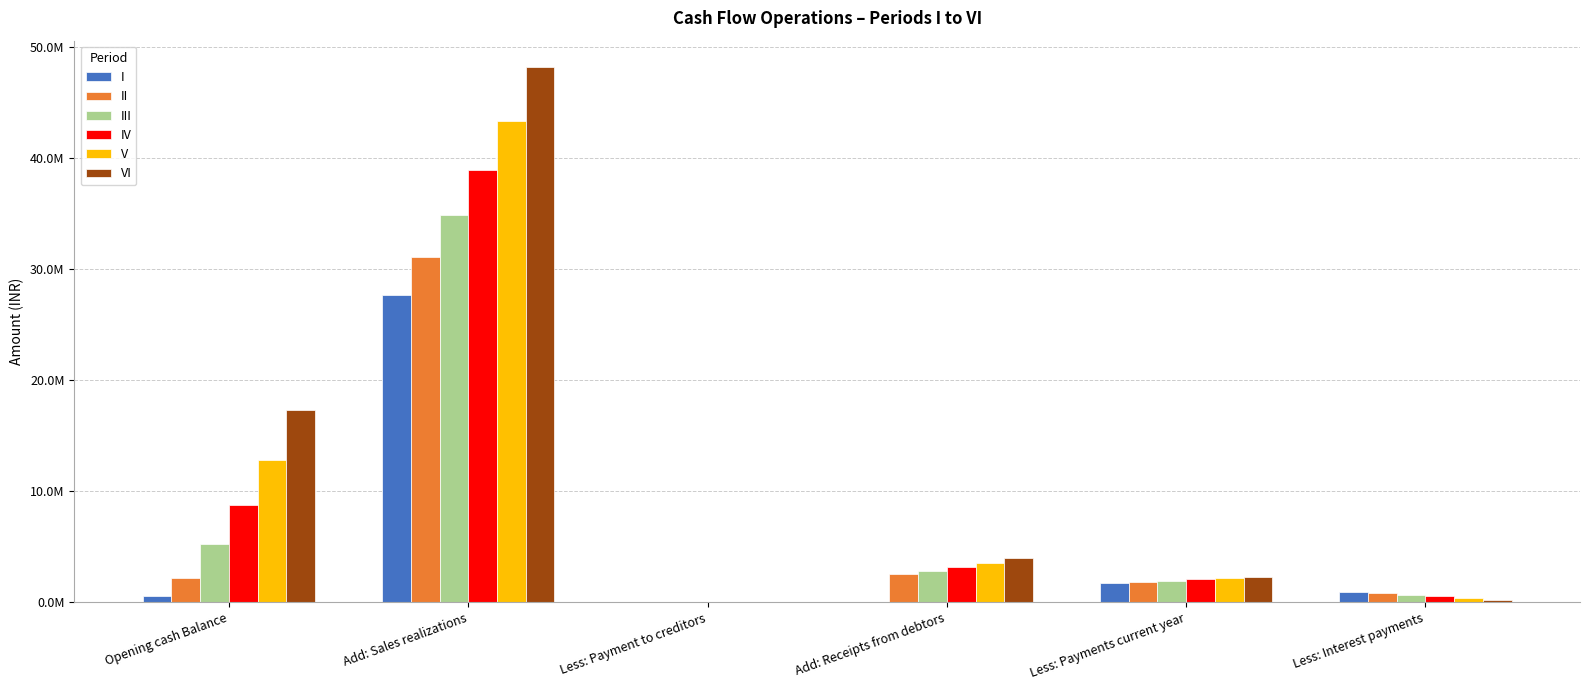

Read the IV value at Less: Interest payments.

532980.0